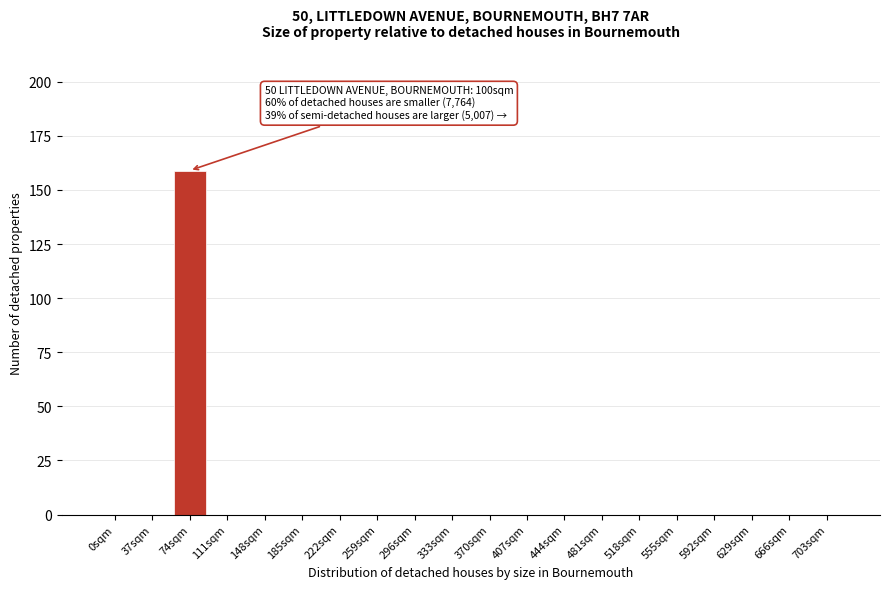

Reading left to right, extract all data points from this chart.

0sqm=0	37sqm=0	74sqm=159	111sqm=0	148sqm=0	185sqm=0	222sqm=0	259sqm=0	296sqm=0	333sqm=0	370sqm=0	407sqm=0	444sqm=0	481sqm=0	518sqm=0	555sqm=0	592sqm=0	629sqm=0	666sqm=0	703sqm=0